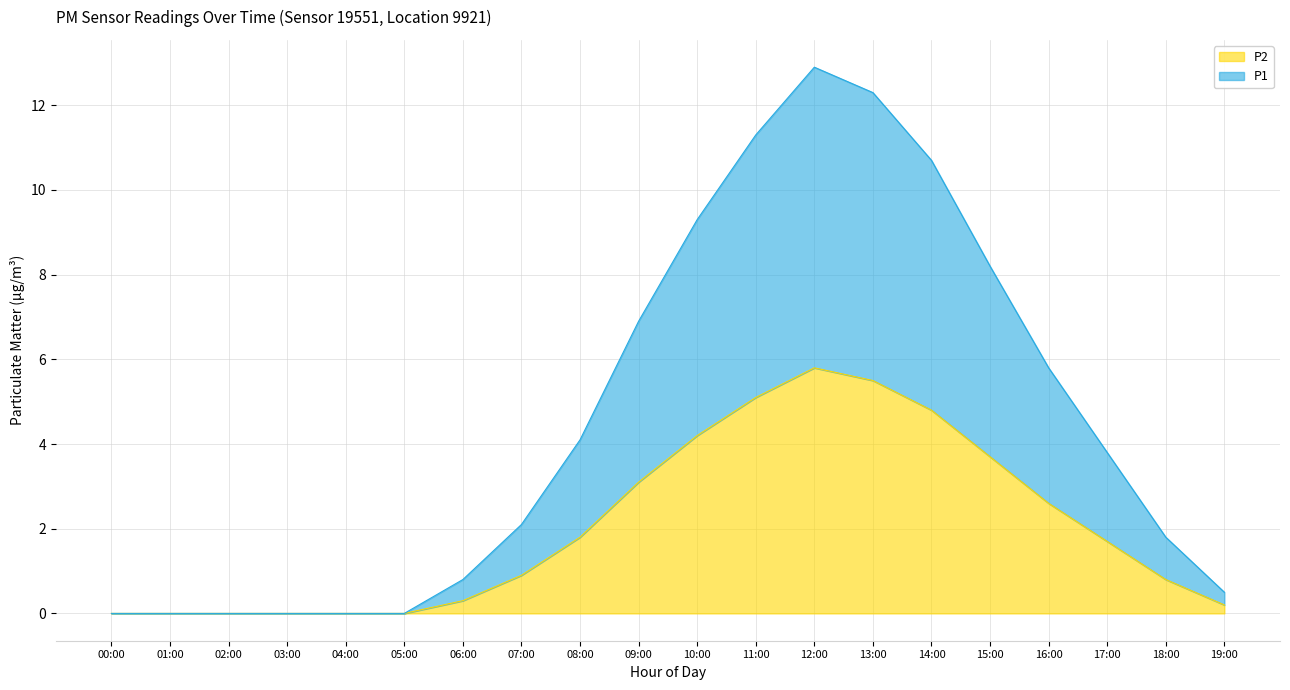

True or false: P1 has a value of 8.2 at 15:00.

True